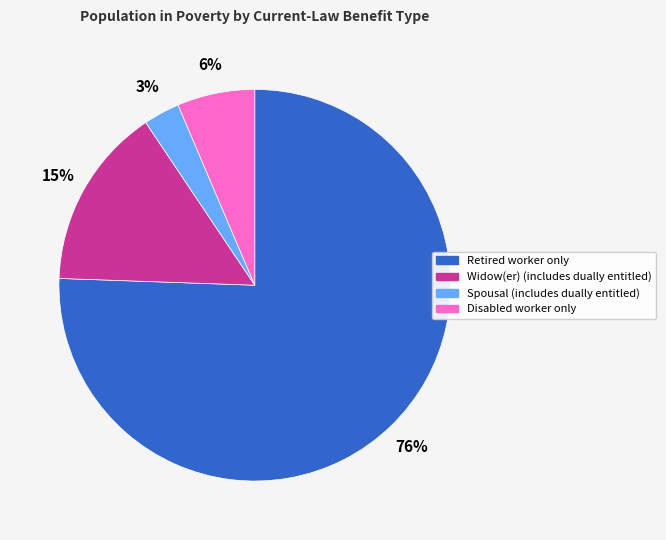

What is the ratio of the value at Retired worker only to the value at Spousal (includes dually entitled)?

25.3